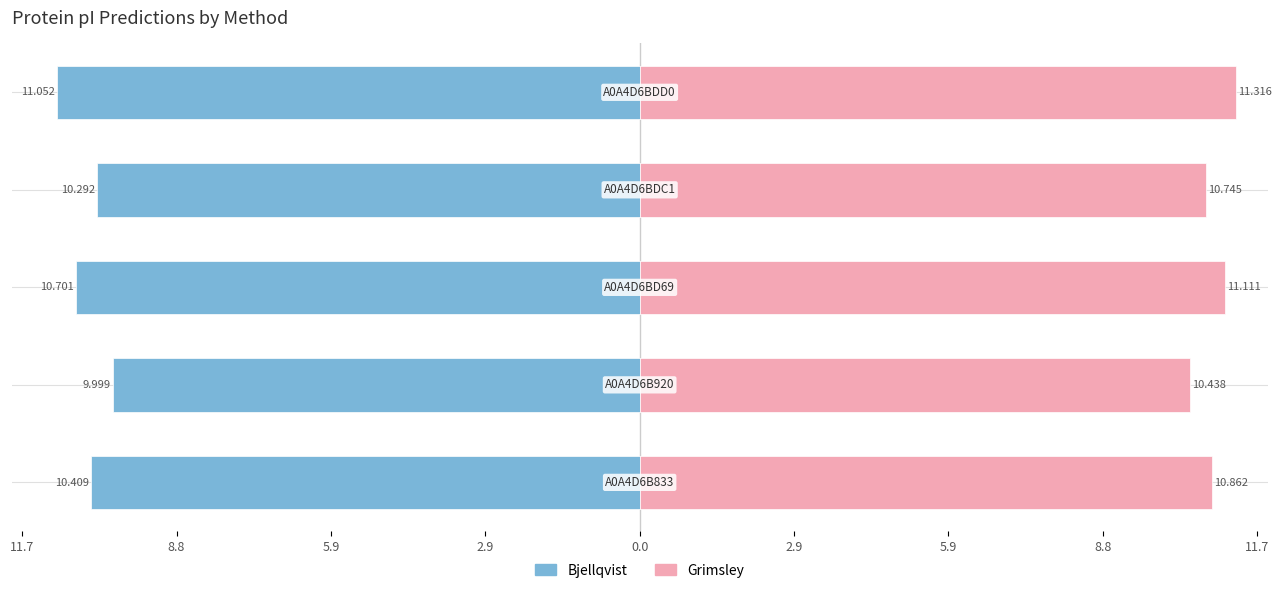

Reading right to left, what are all the values shown in this chart?

Bjellqvist: 0.0=-11.1	11.7=-10.3	8.8=-10.7	5.9=-10.0	2.9=-10.4
Grimsley: 0.0=11.3	11.7=10.7	8.8=11.1	5.9=10.4	2.9=10.9